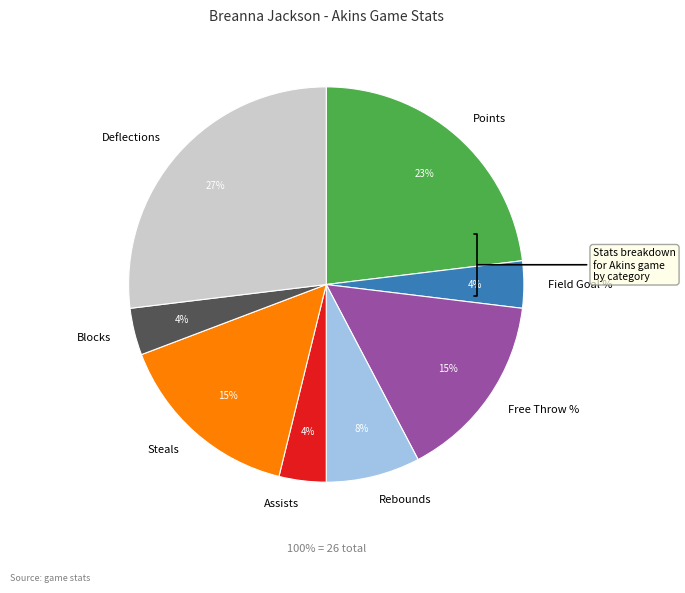

To the nearest percent, what portion does Blocks represent?

4%